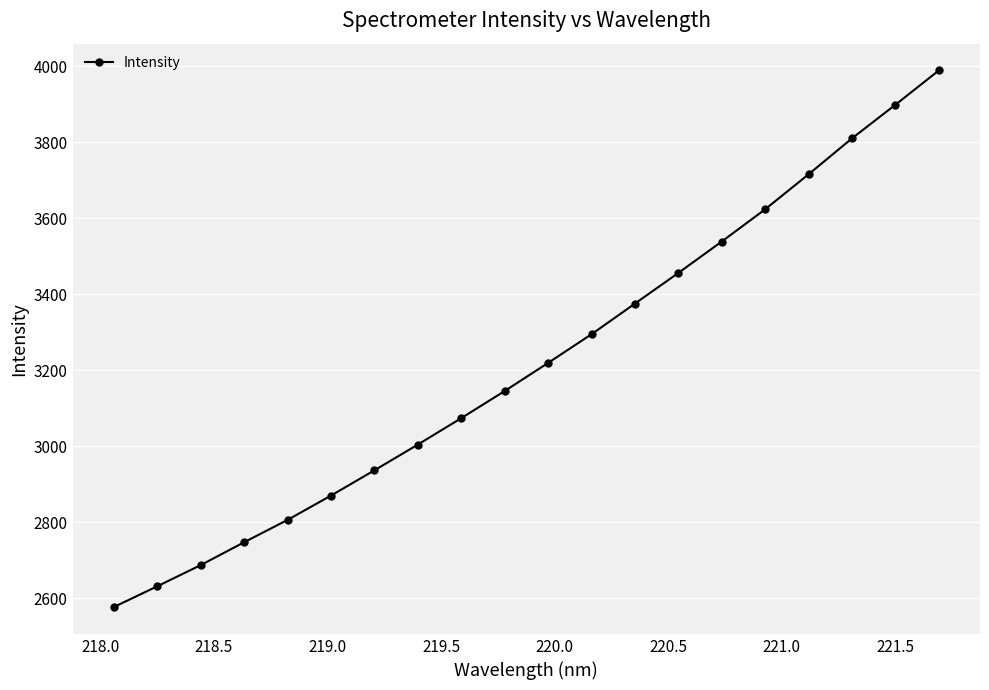

What is the difference between the maximum and minimum values?

1411.5